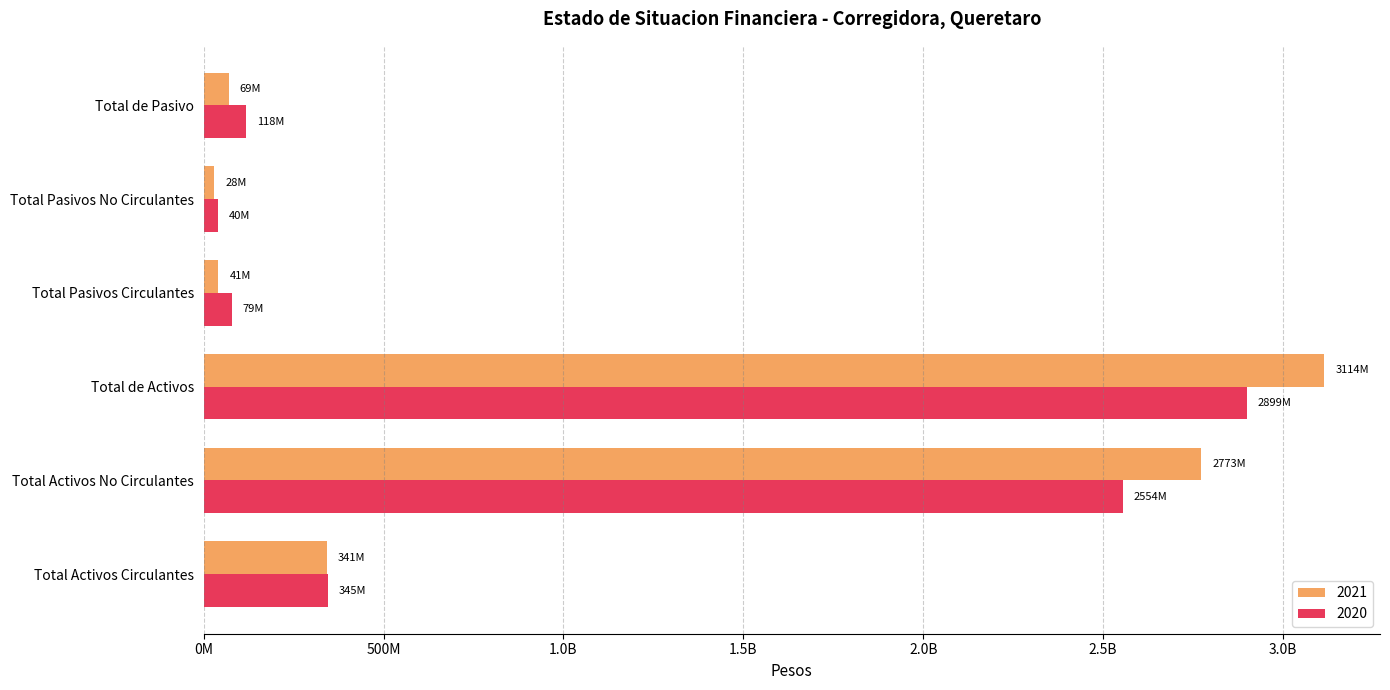

What are all the series names shown in the legend?

2021, 2020